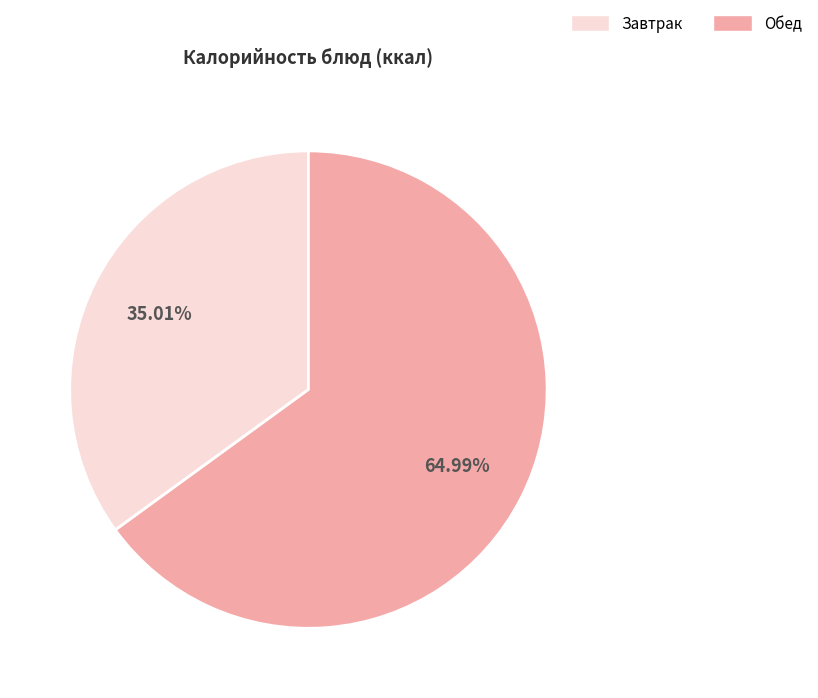

Does any single category account for the majority?

Yes